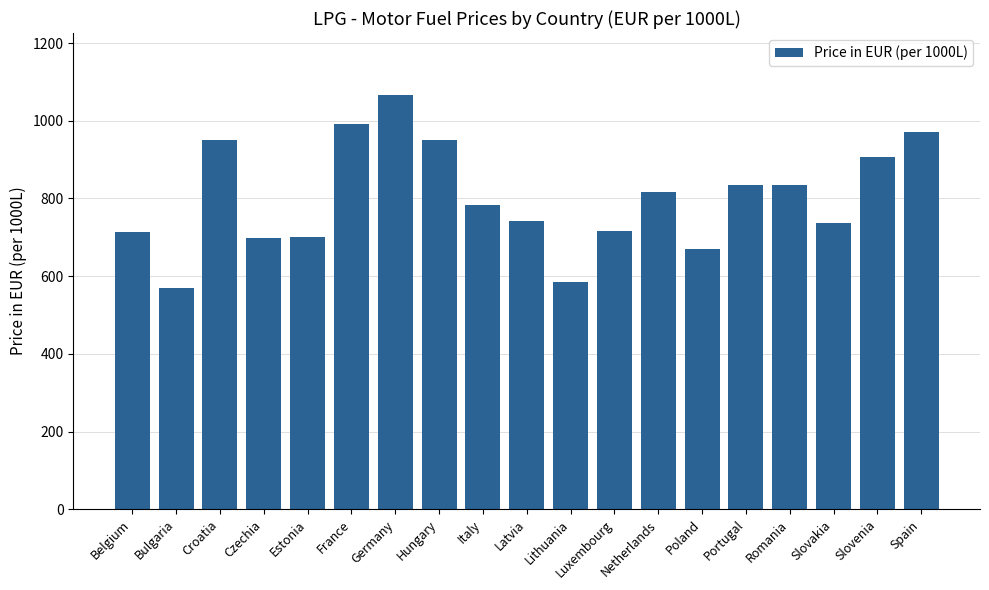

What is the maximum value shown in the chart?

1066.0